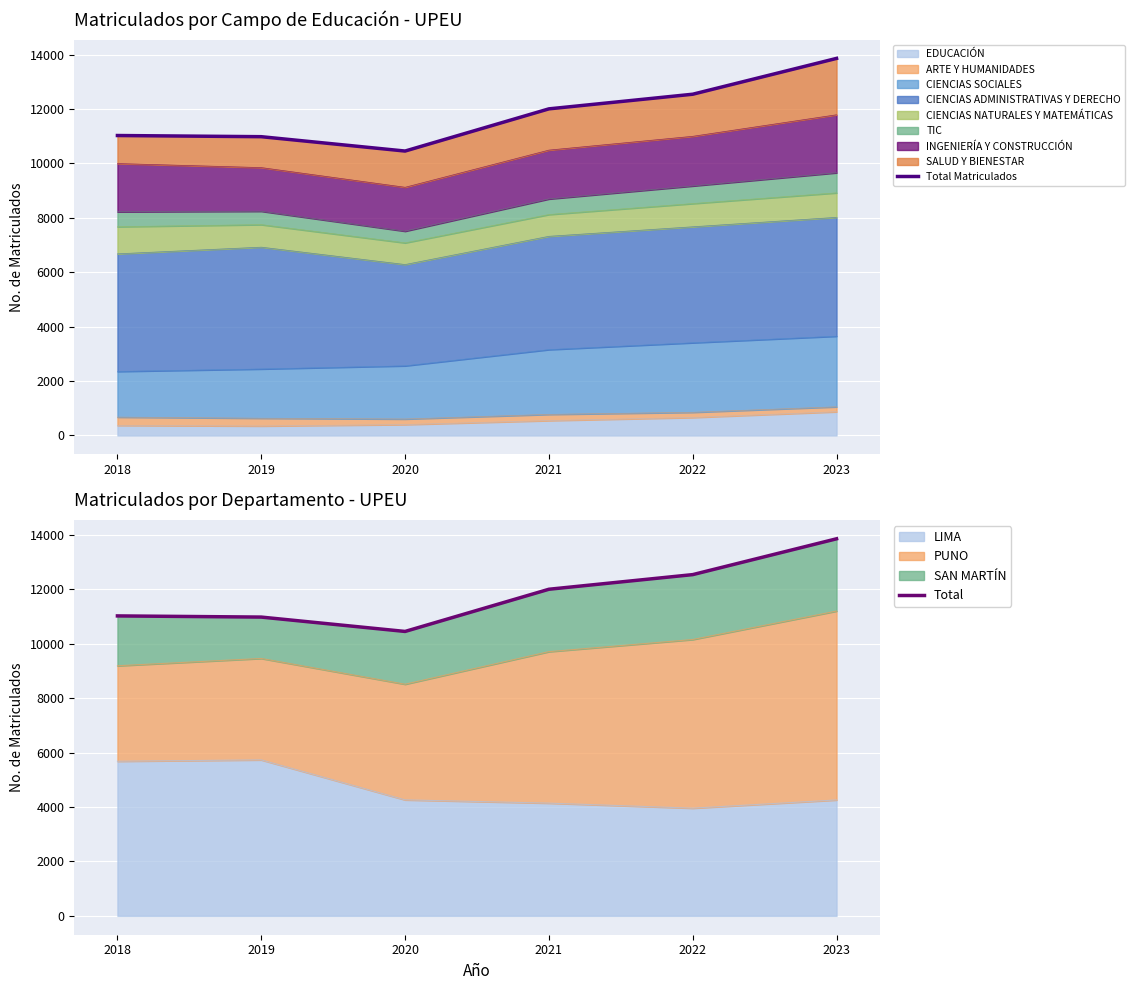

What is the minimum value for Total Matriculados?

10456